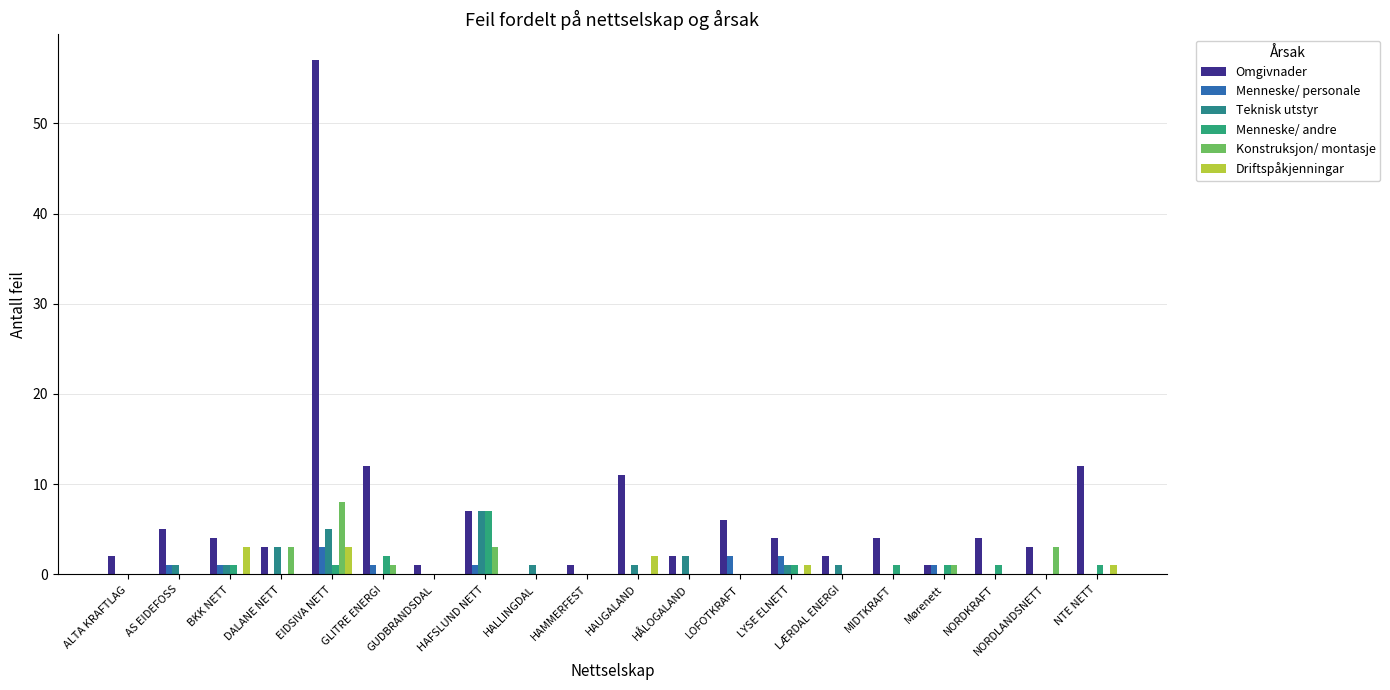

How many distinct data groups are displayed?

6